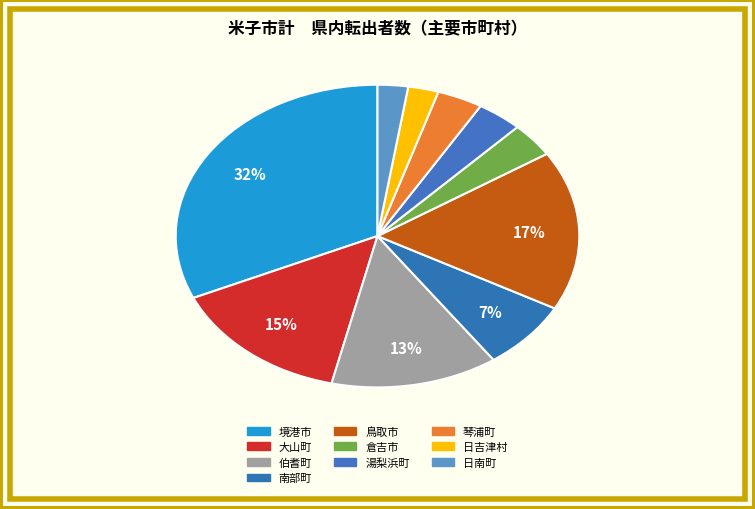

Count the number of slices in the pie.

10